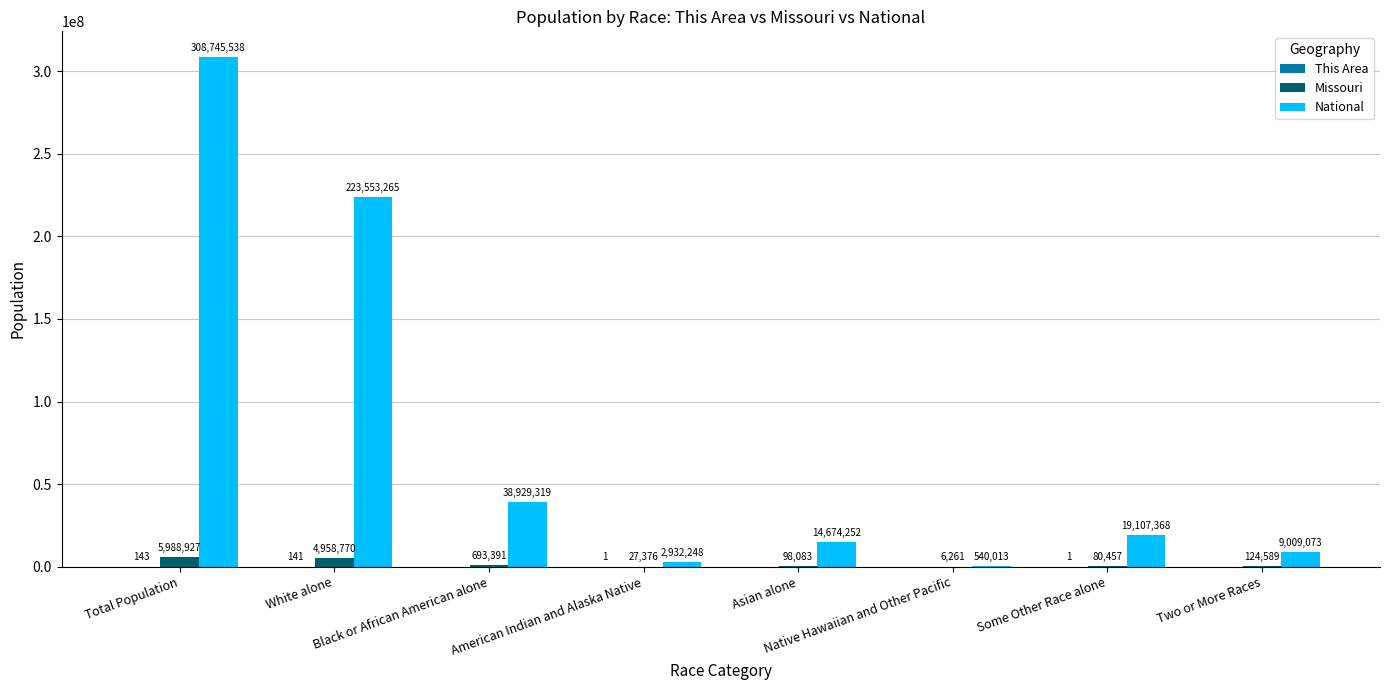

Which series has the largest total across all categories?

National